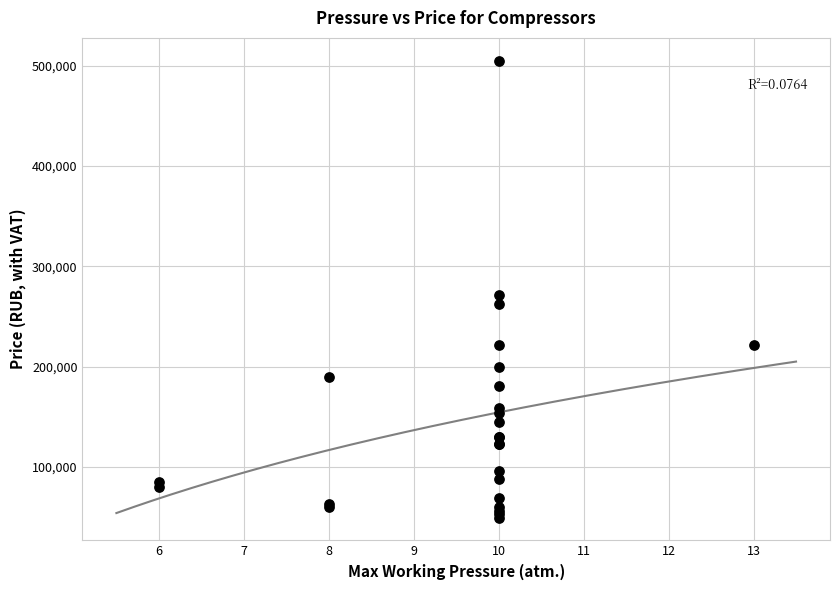

What Y value in the scatter plot is closest to 277250?

271000